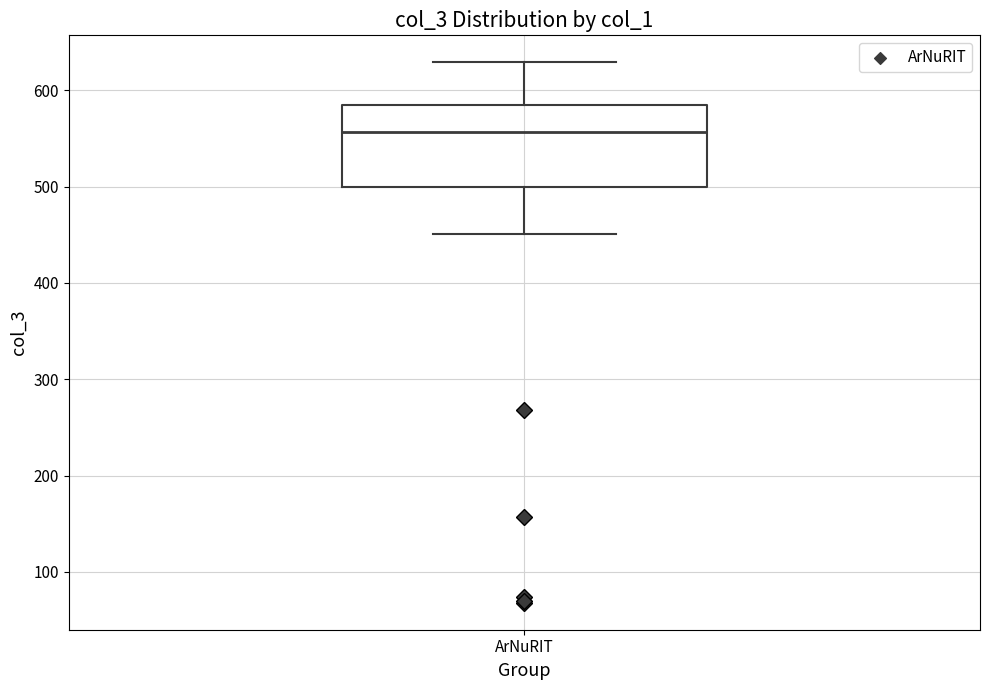

Where is the upper edge of the box for ArNuRIT on the y-axis? The values are not printed on the chart, so give them approximately, as read against the axis.

580